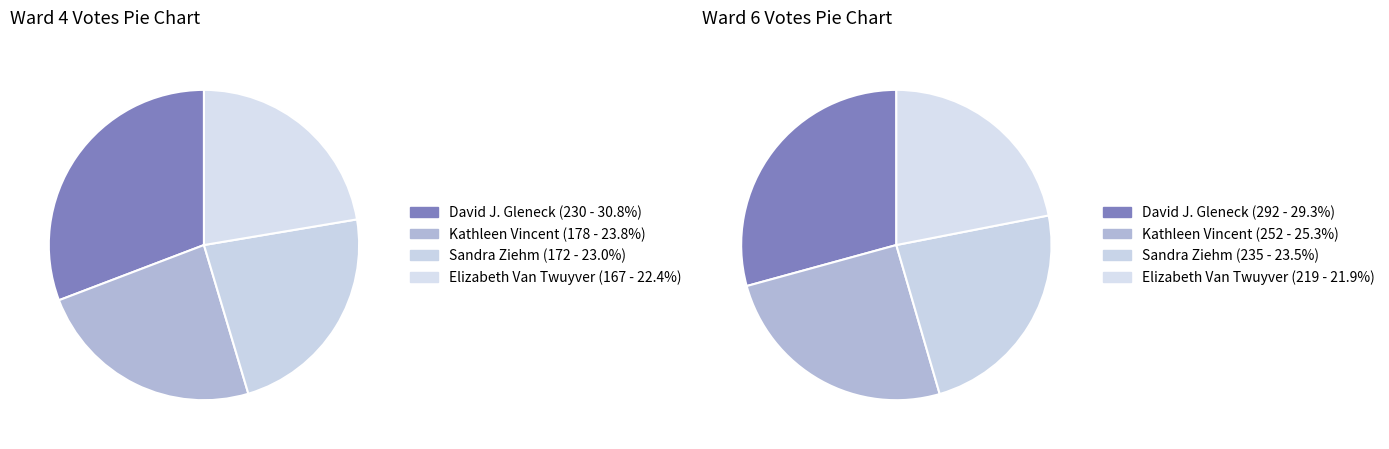

To the nearest percent, what percentage of the pie is Ward 6?

57%